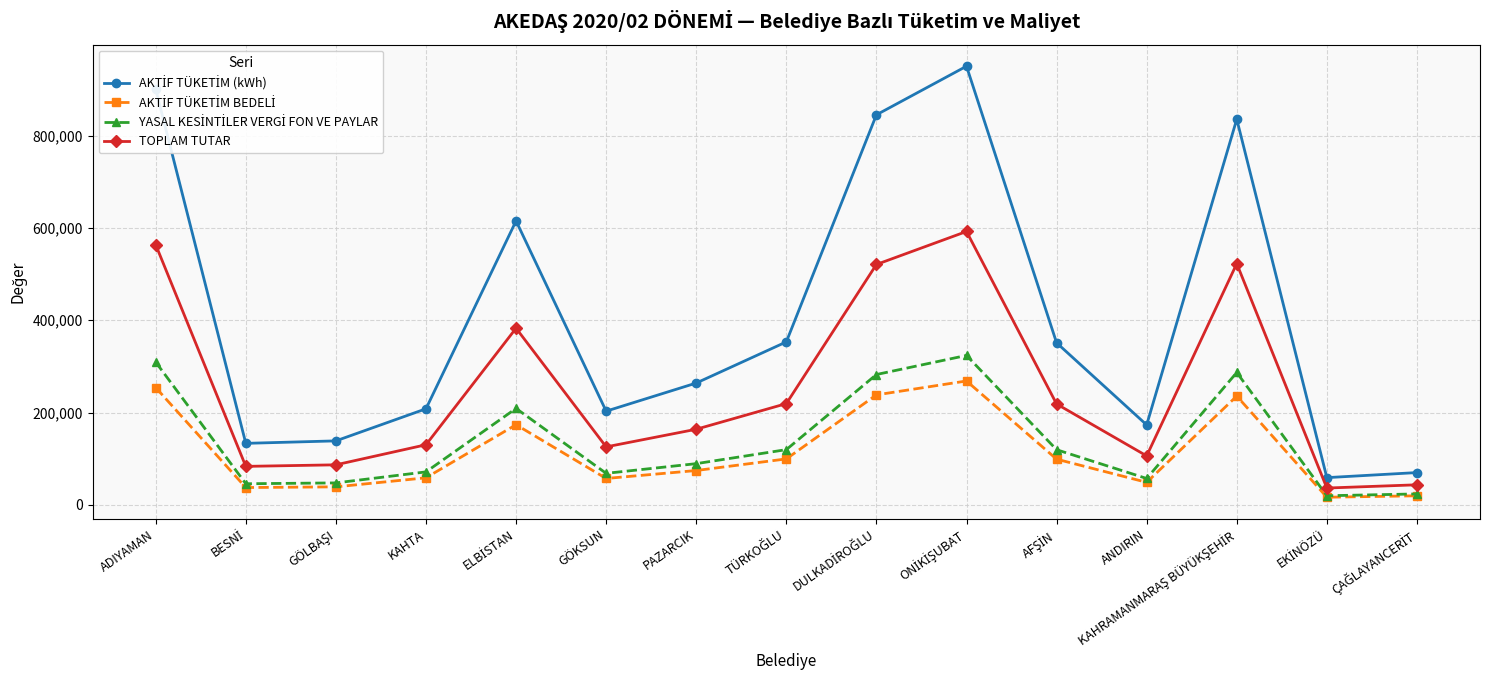

In TOPLAM TUTAR, how many points are higher than both neighbors (excluding endpoints)?

3